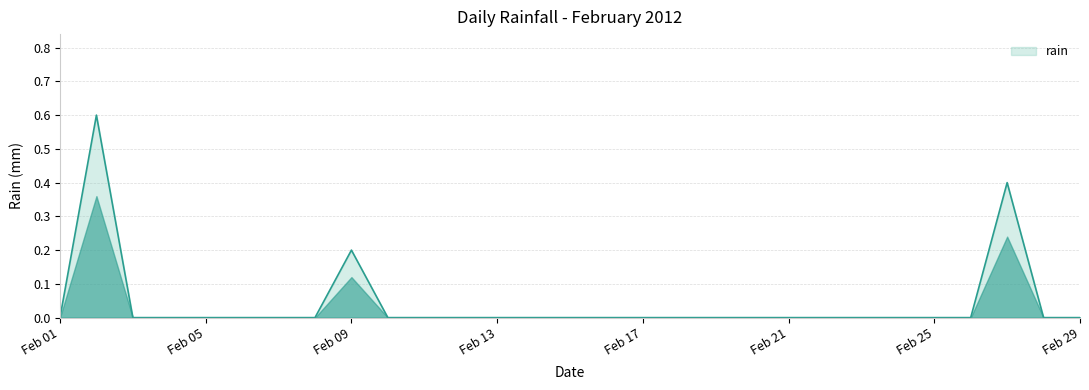

What is the maximum value shown in the chart?

0.6